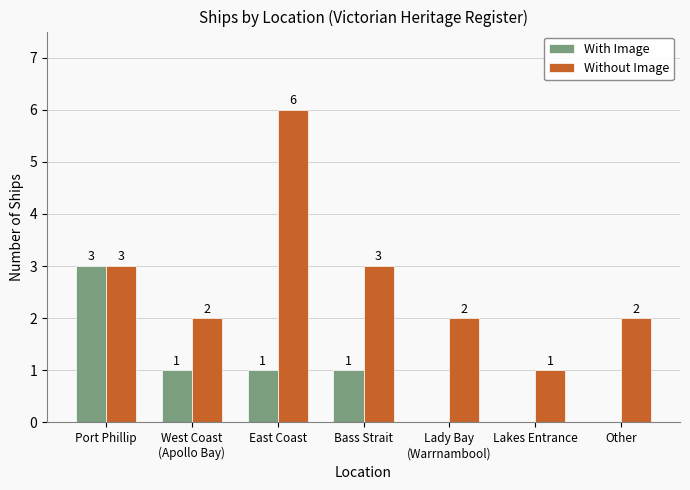

At which label does With Image reach its peak?

Port Phillip